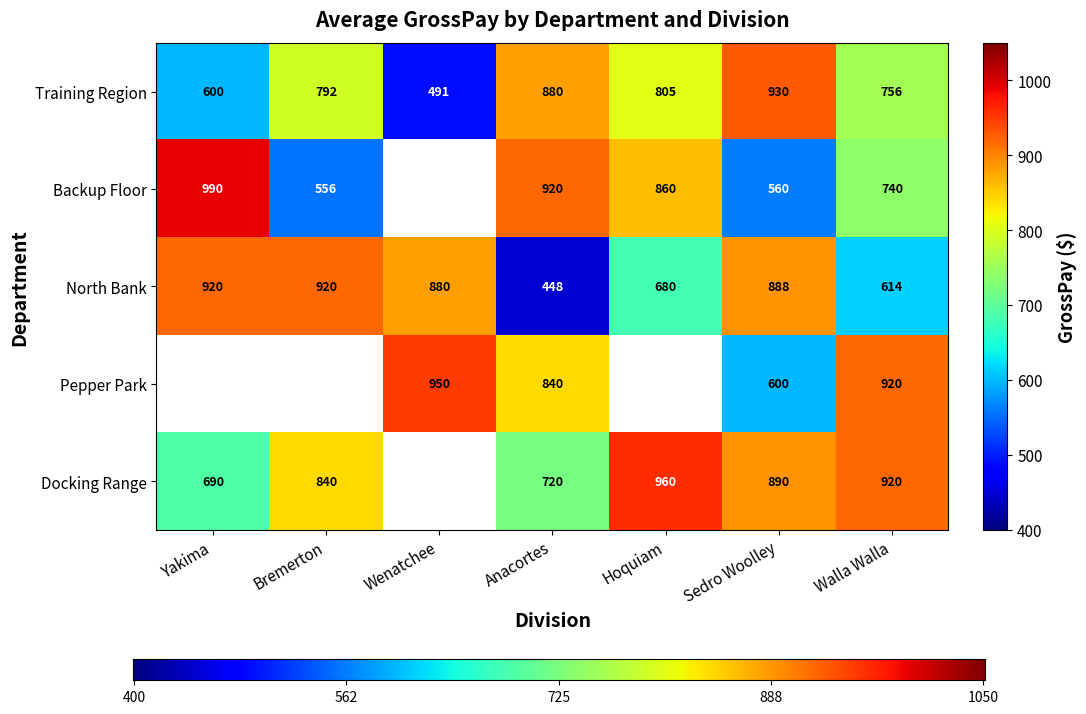

Between Yakima and Walla Walla, which is larger?

Walla Walla